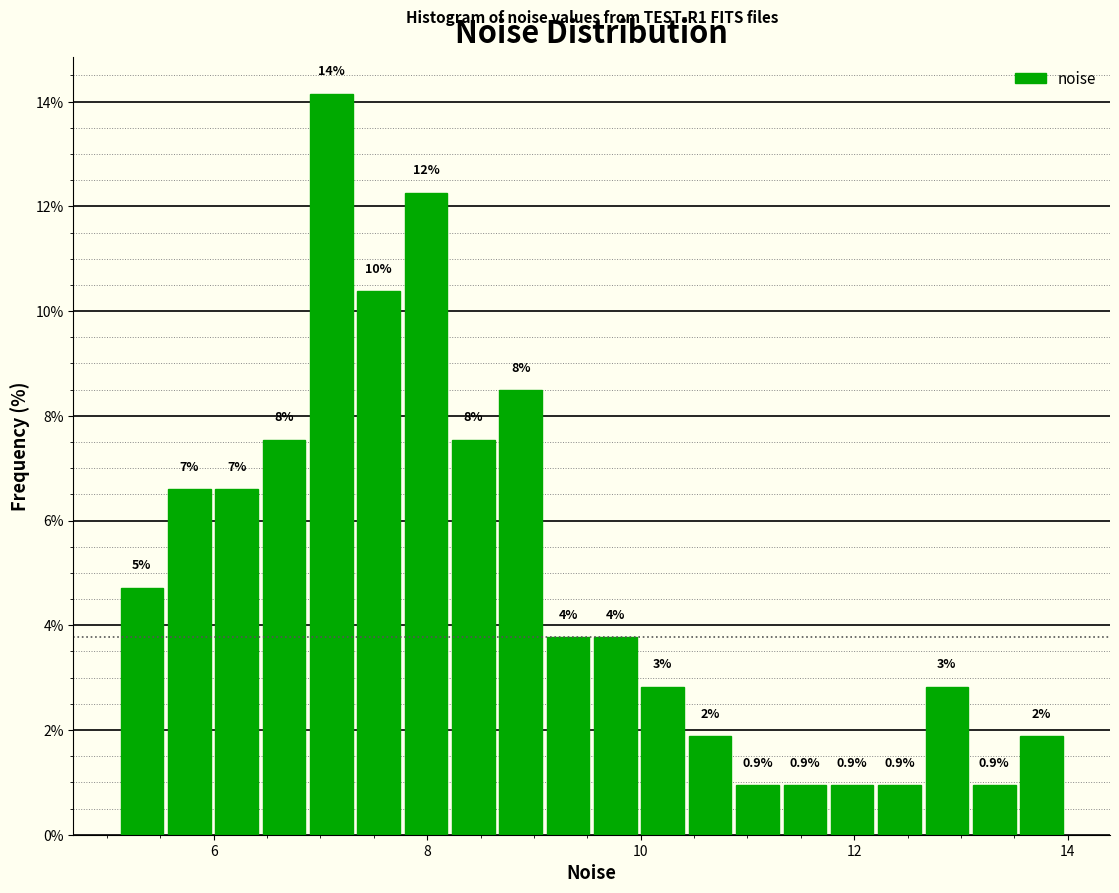

Around what value on the x-axis is the tallest bar? Give the approximate position of its centre, as read against the axis.

7.2